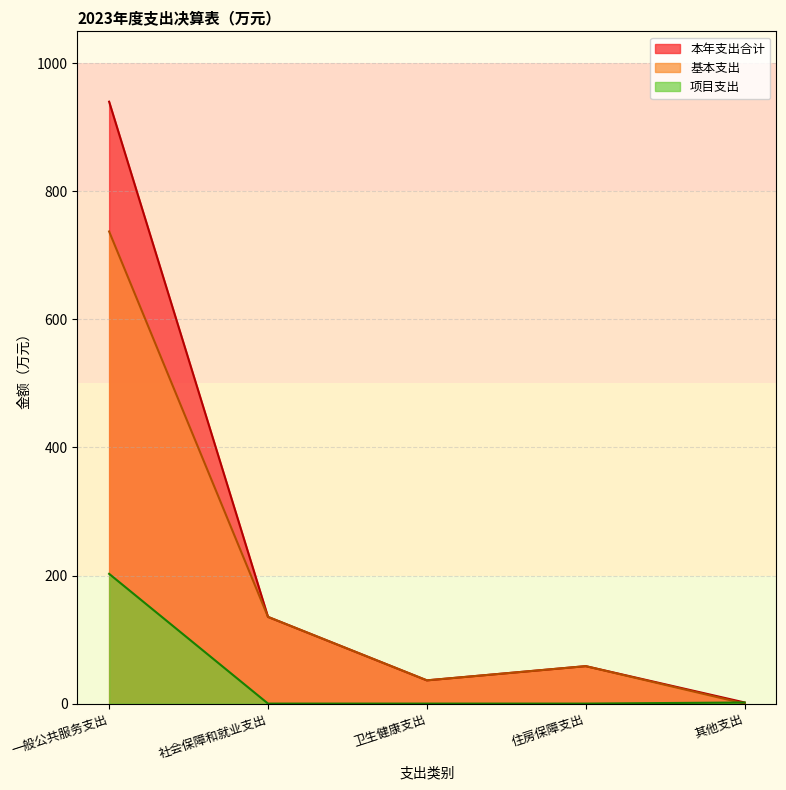

The value of 本年支出合计 at 社会保障和就业支出 is 42.8. True or false?

False